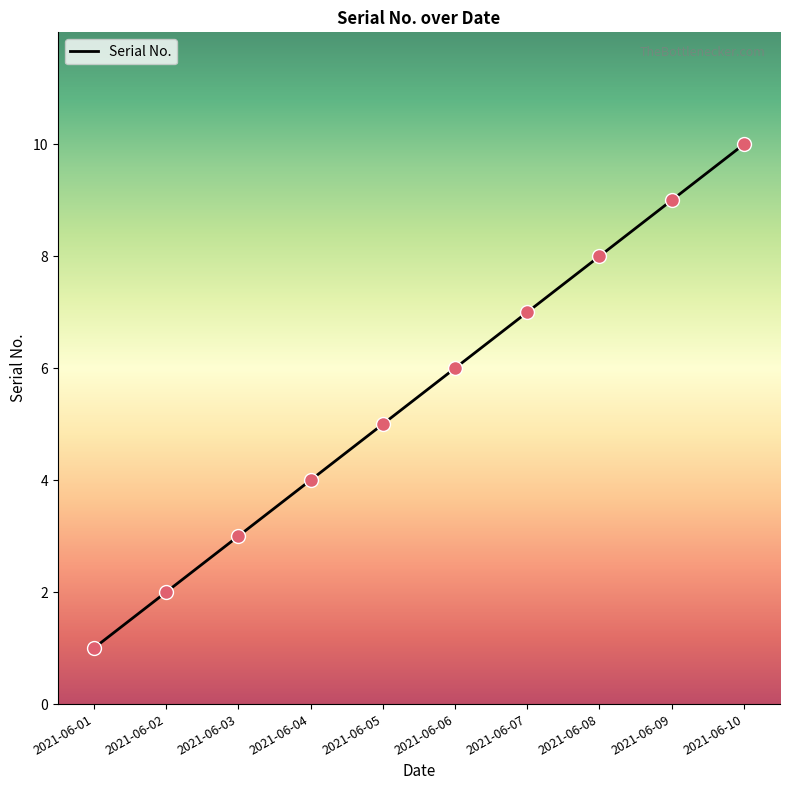

What is the ratio of the value at 2021-06-03 to the value at 2021-06-06?

0.5